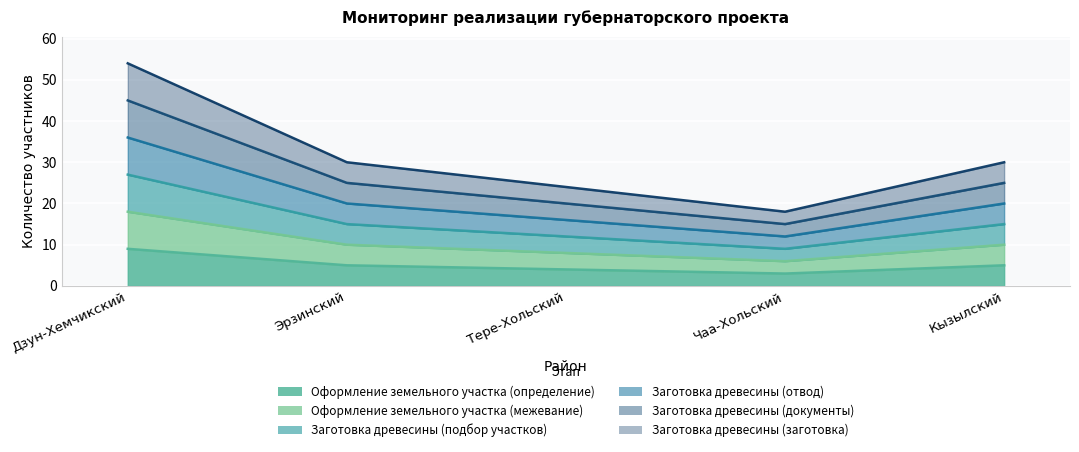

At how many categories does at least one series exceed 42?

1